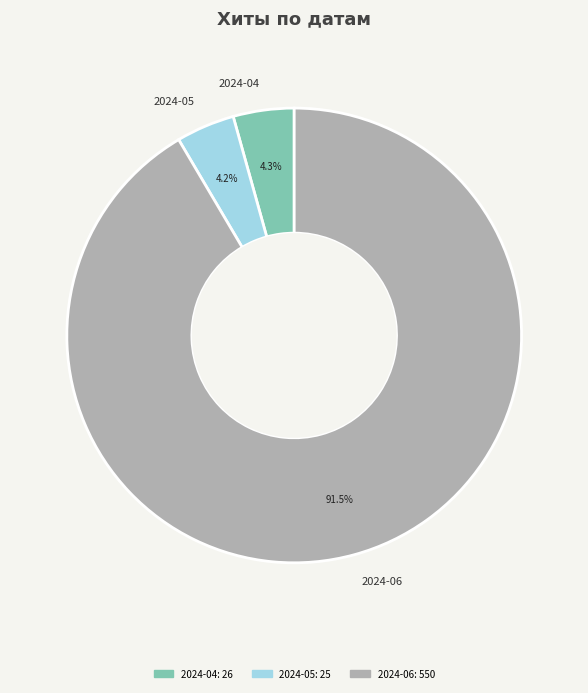

Approximately how many times larger is the value at 2024-04 compared to 2024-05?

1.0